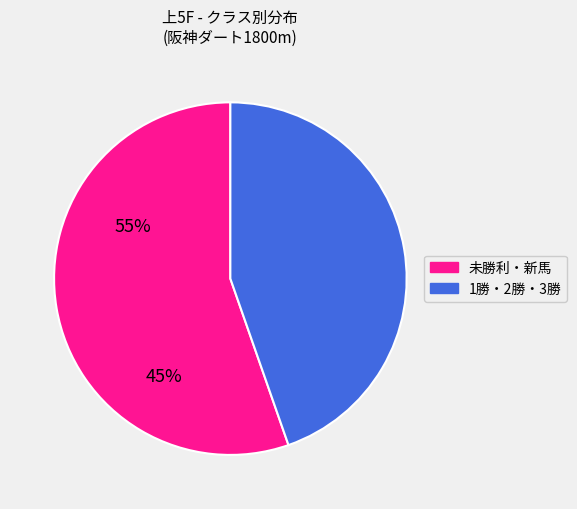

Does any single category account for the majority?

Yes